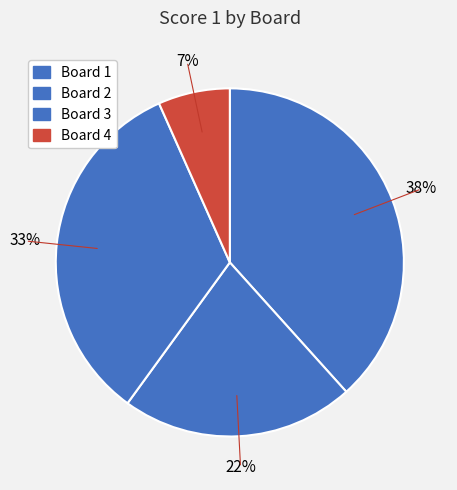

How many slices are in this pie chart?

4